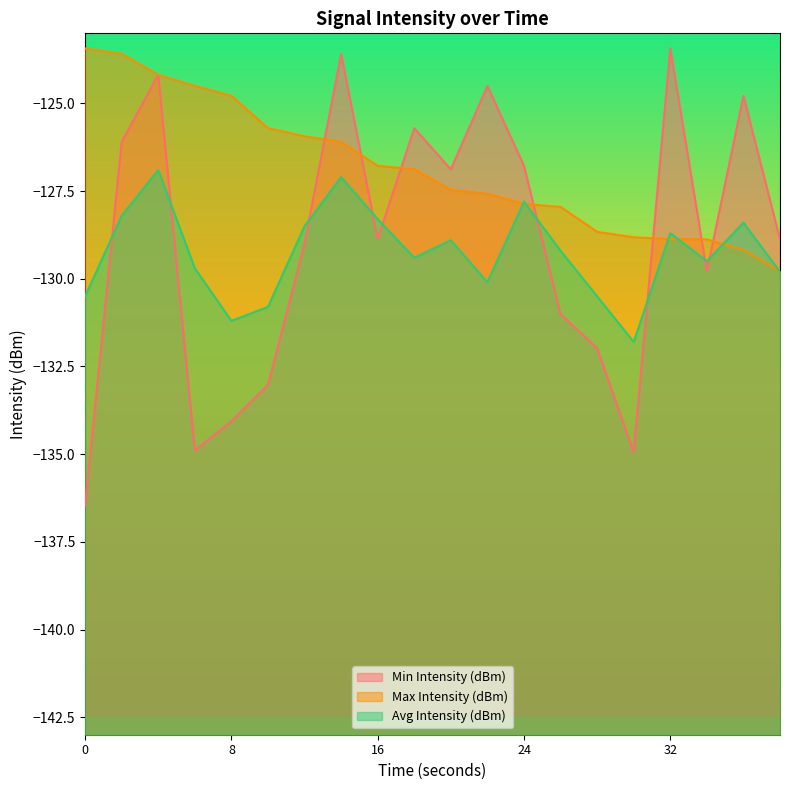

What are all the series names shown in the legend?

Min Intensity (dBm), Max Intensity (dBm), Avg Intensity (dBm)